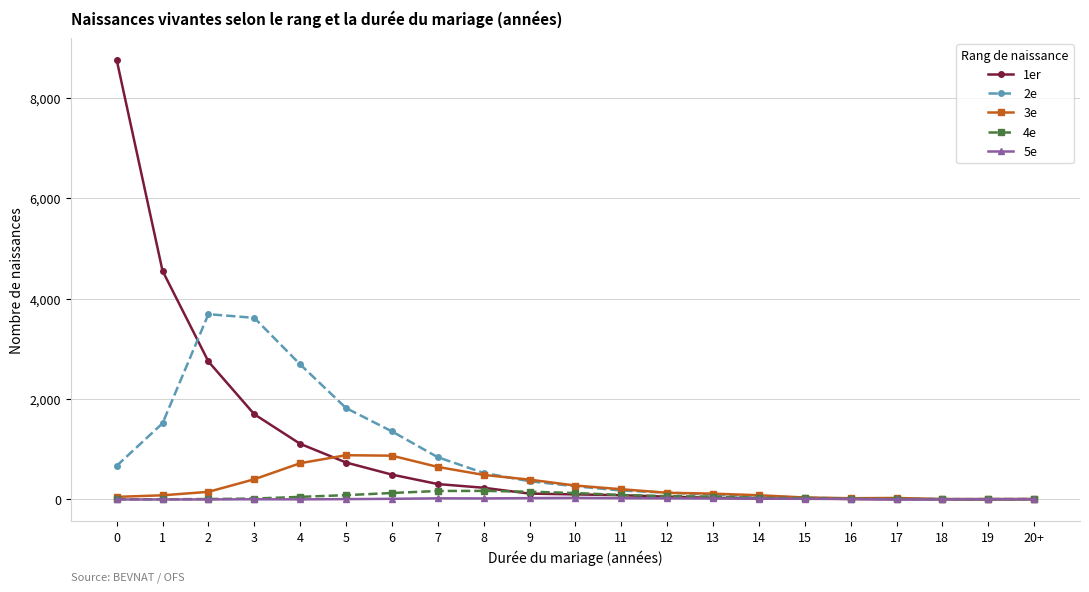

What is the label of the 9th point from the right?

12